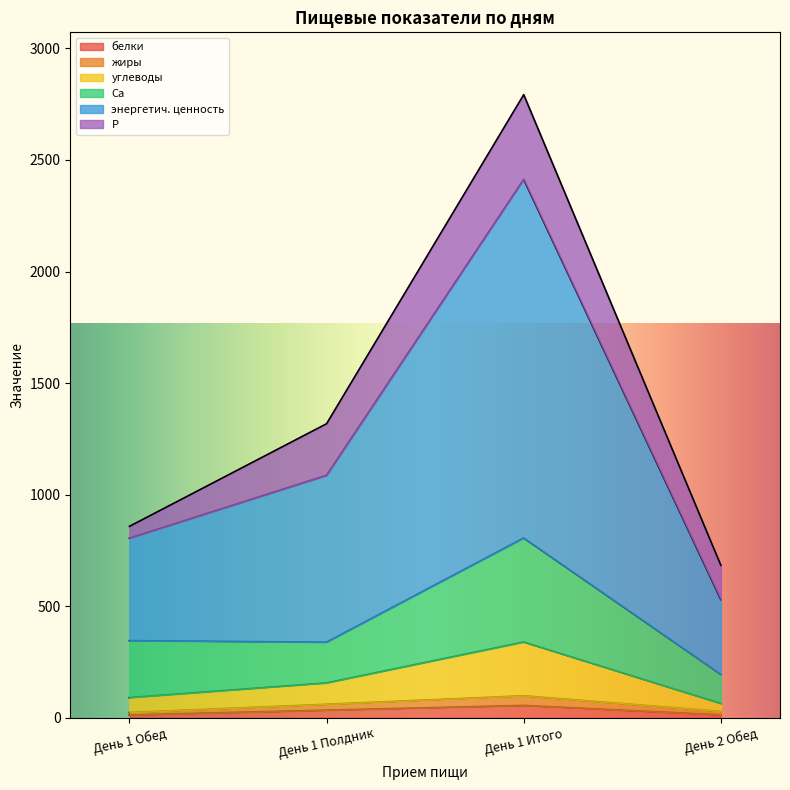

True or false: белки has more than 1 points higher than both neighbors.

False